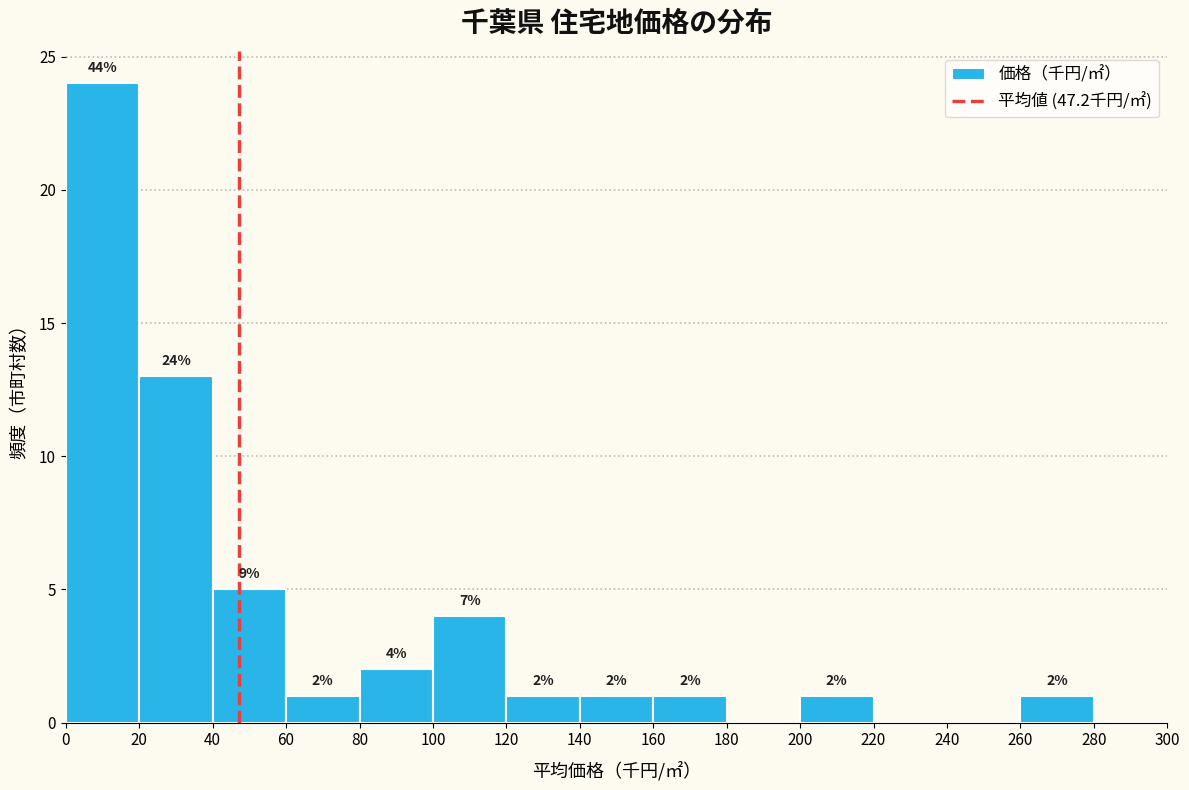

Over which range of the x-axis is the bar tallest?

0 to 20